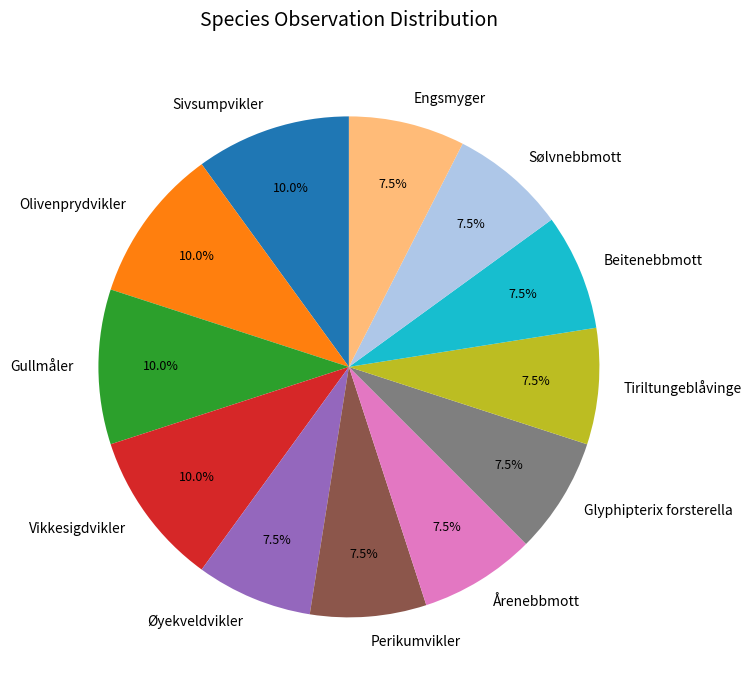

What is the ratio of the value at Øyekveldvikler to the value at Sølvnebbmott?

1.0